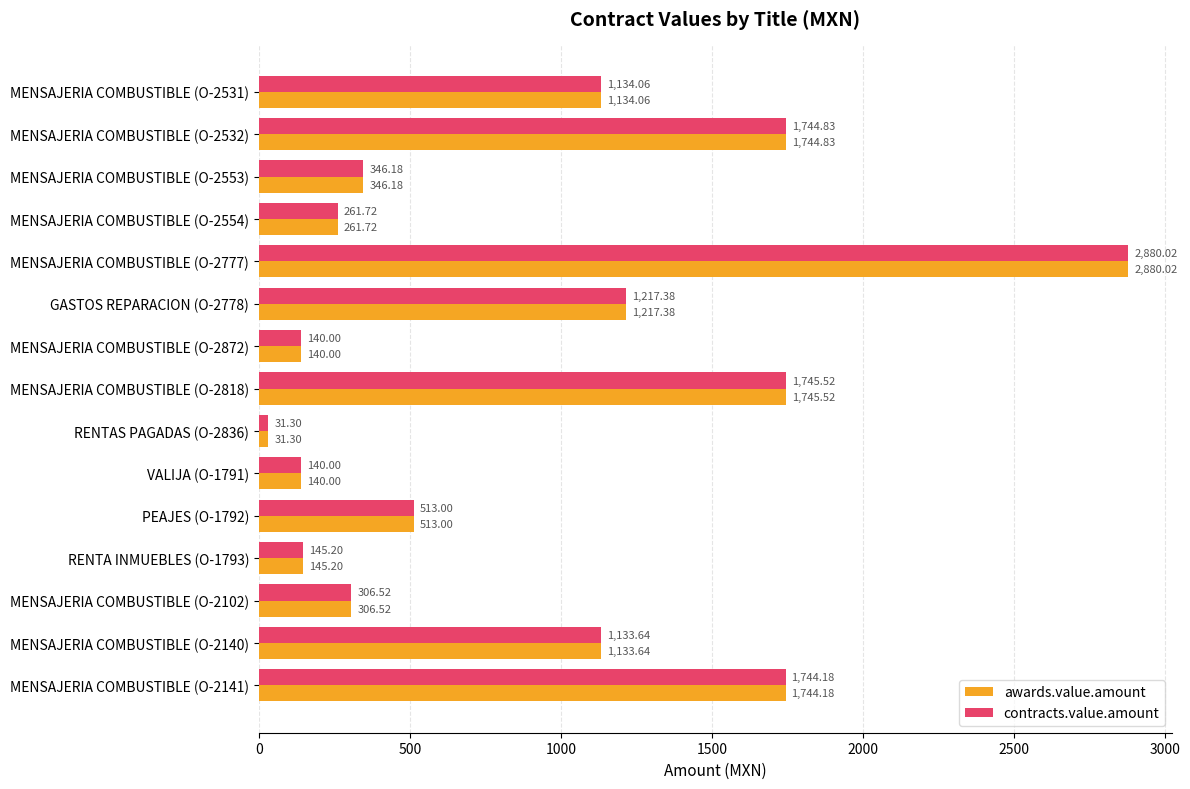

What is the difference between the awards.value.amount values at MENSAJERIA COMBUSTIBLE (O-2532) and MENSAJERIA COMBUSTIBLE (O-2818)?

0.7